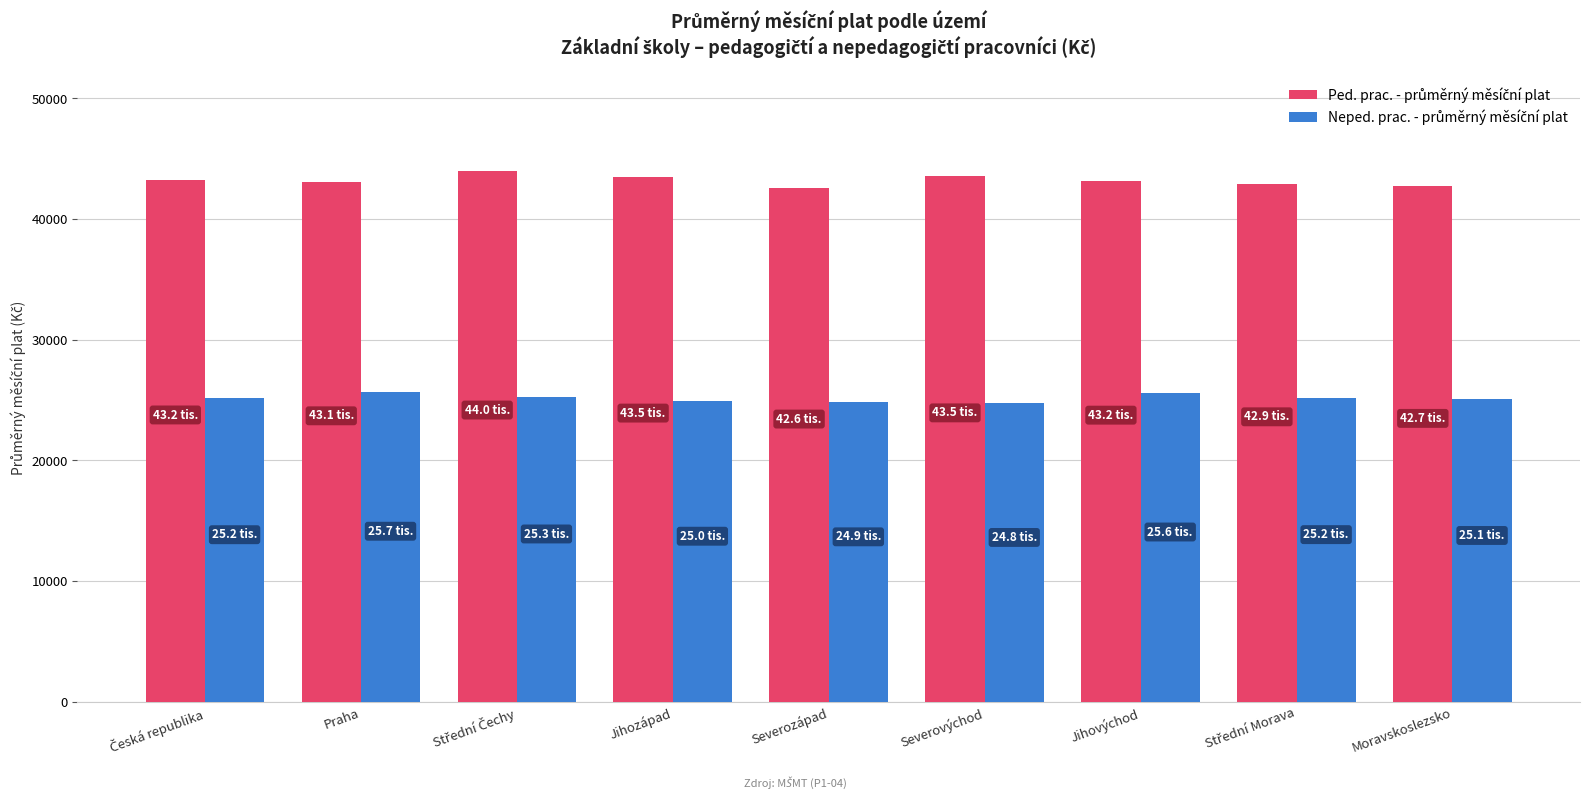

At how many categories does at least one series exceed 34427?

9